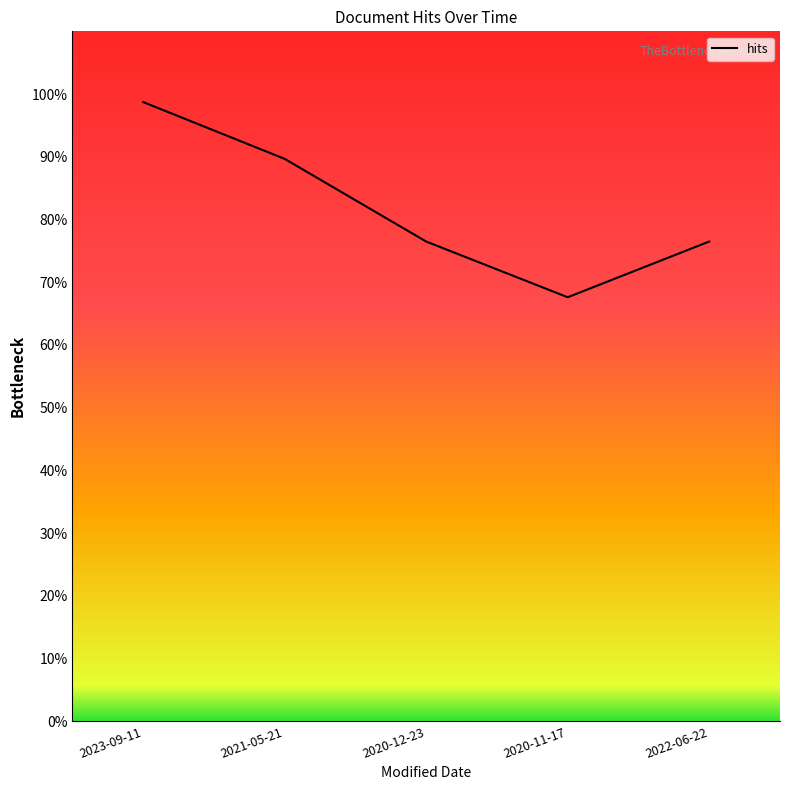

Reading left to right, what are all the values shown in this chart?

98.7	89.7	76.5	67.6	76.5